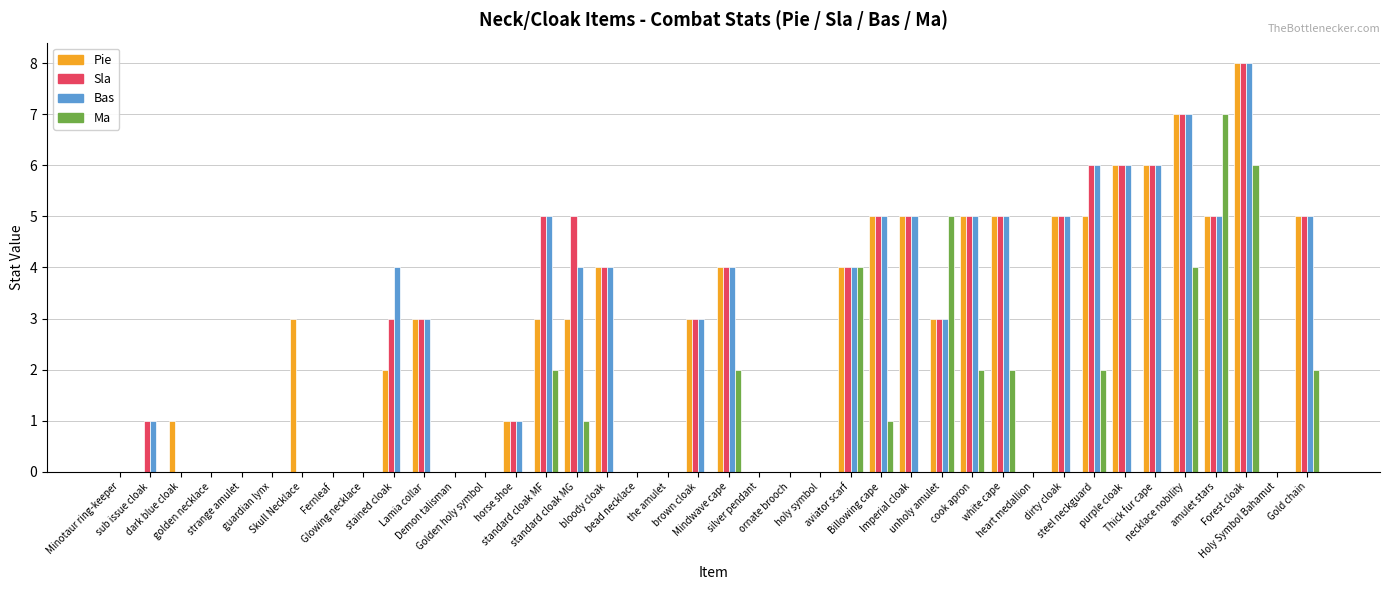

Reading right to left, what are all the values shown in this chart?

Pie: Gold chain=5	Holy Symbol Bahamut=0	Forest cloak=8	amulet stars=5	necklace nobility=7	Thick fur cape=6	purple cloak=6	steel neckguard=5	dirty cloak=5	heart medallion=0	white cape=5	cook apron=5	unholy amulet=3	Imperial cloak=5	Billowing cape=5	aviator scarf=4	holy symbol=0	ornate brooch=0	silver pendant=0	Mindwave cape=4	brown cloak=3	the amulet=0	bead necklace=0	bloody cloak=4	standard cloak MG=3	standard cloak MF=3	horse shoe=1	Golden holy symbol=0	Demon talisman=0	Lamia collar=3	stained cloak=2	Glowing necklace=0	Fernleaf=0	Skull Necklace=3	guardian lynx=0	strange amulet=0	golden necklace=0	dark blue cloak=1	sub issue cloak=0	Minotaur ring-keeper=0
Sla: Gold chain=5	Holy Symbol Bahamut=0	Forest cloak=8	amulet stars=5	necklace nobility=7	Thick fur cape=6	purple cloak=6	steel neckguard=6	dirty cloak=5	heart medallion=0	white cape=5	cook apron=5	unholy amulet=3	Imperial cloak=5	Billowing cape=5	aviator scarf=4	holy symbol=0	ornate brooch=0	silver pendant=0	Mindwave cape=4	brown cloak=3	the amulet=0	bead necklace=0	bloody cloak=4	standard cloak MG=5	standard cloak MF=5	horse shoe=1	Golden holy symbol=0	Demon talisman=0	Lamia collar=3	stained cloak=3	Glowing necklace=0	Fernleaf=0	Skull Necklace=0	guardian lynx=0	strange amulet=0	golden necklace=0	dark blue cloak=0	sub issue cloak=1	Minotaur ring-keeper=0
Bas: Gold chain=5	Holy Symbol Bahamut=0	Forest cloak=8	amulet stars=5	necklace nobility=7	Thick fur cape=6	purple cloak=6	steel neckguard=6	dirty cloak=5	heart medallion=0	white cape=5	cook apron=5	unholy amulet=3	Imperial cloak=5	Billowing cape=5	aviator scarf=4	holy symbol=0	ornate brooch=0	silver pendant=0	Mindwave cape=4	brown cloak=3	the amulet=0	bead necklace=0	bloody cloak=4	standard cloak MG=4	standard cloak MF=5	horse shoe=1	Golden holy symbol=0	Demon talisman=0	Lamia collar=3	stained cloak=4	Glowing necklace=0	Fernleaf=0	Skull Necklace=0	guardian lynx=0	strange amulet=0	golden necklace=0	dark blue cloak=0	sub issue cloak=1	Minotaur ring-keeper=0
Ma: Gold chain=2	Holy Symbol Bahamut=0	Forest cloak=6	amulet stars=7	necklace nobility=4	Thick fur cape=0	purple cloak=0	steel neckguard=2	dirty cloak=0	heart medallion=0	white cape=2	cook apron=2	unholy amulet=5	Imperial cloak=0	Billowing cape=1	aviator scarf=4	holy symbol=0	ornate brooch=0	silver pendant=0	Mindwave cape=2	brown cloak=0	the amulet=0	bead necklace=0	bloody cloak=0	standard cloak MG=1	standard cloak MF=2	horse shoe=0	Golden holy symbol=0	Demon talisman=0	Lamia collar=0	stained cloak=0	Glowing necklace=0	Fernleaf=0	Skull Necklace=0	guardian lynx=0	strange amulet=0	golden necklace=0	dark blue cloak=0	sub issue cloak=0	Minotaur ring-keeper=0